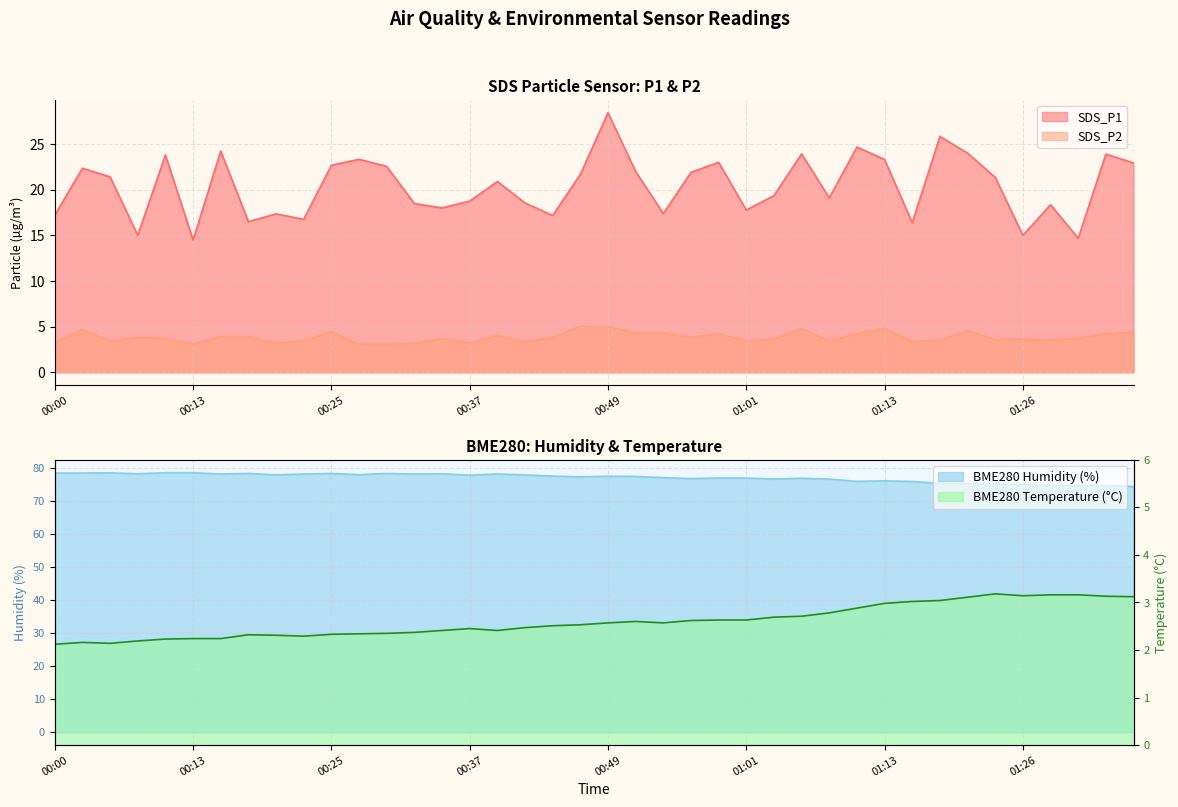

Which series has the largest range (max minus min)?

SDS_P1